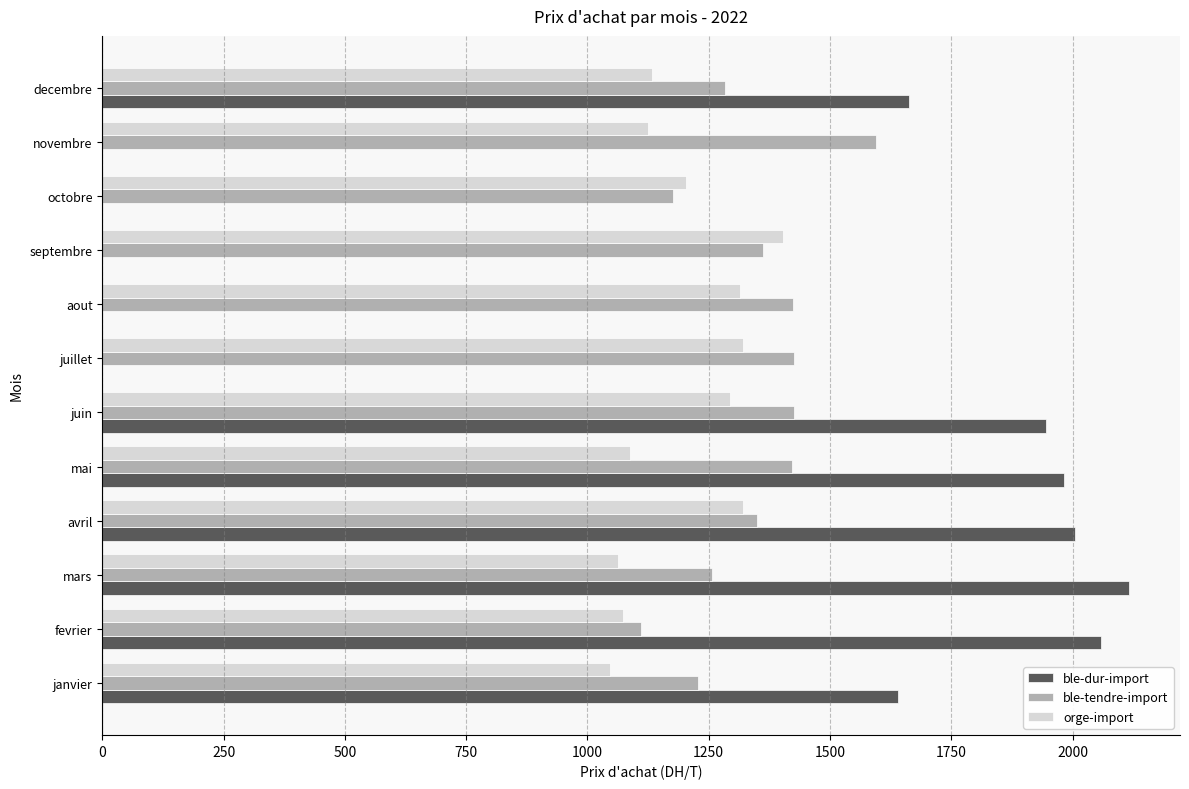

What is the maximum value shown in the chart?

2115.7